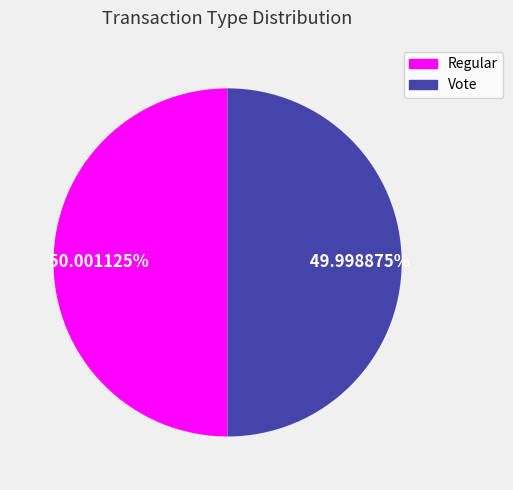

To the nearest percent, what percentage of the pie is Regular?

50%